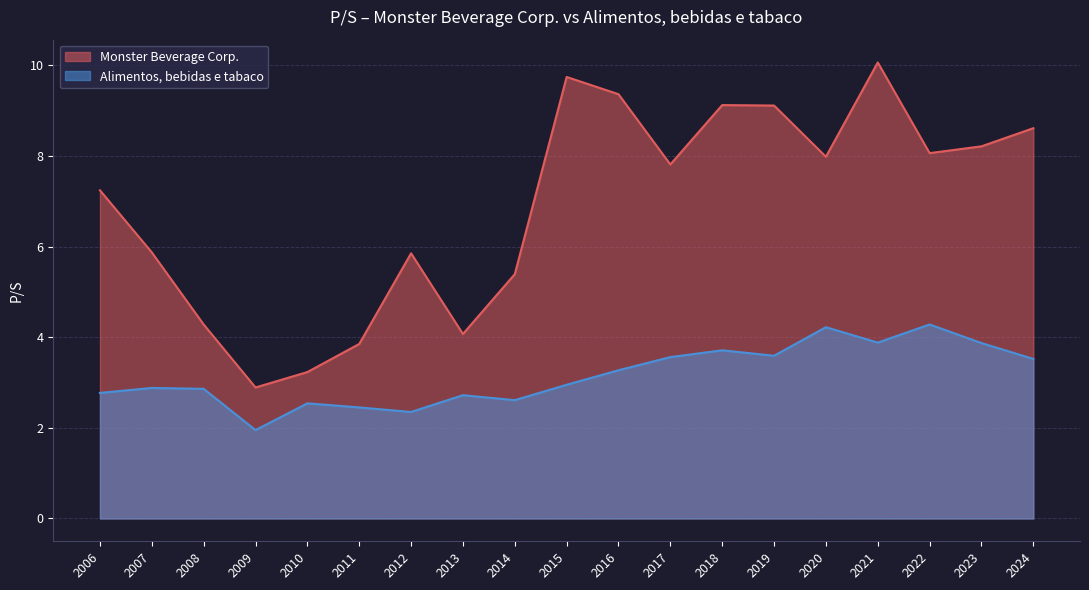

Which category has the highest value in the Monster Beverage Corp. series?

2021